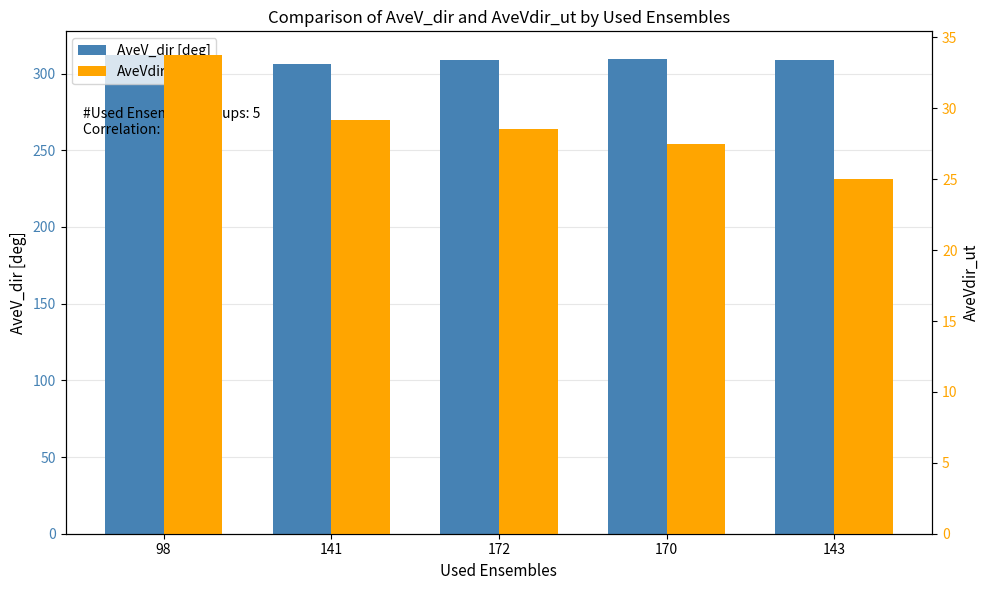

Is the value of AveV_dir [deg] at 141 greater than the value of AveVdir_ut at 141?

Yes